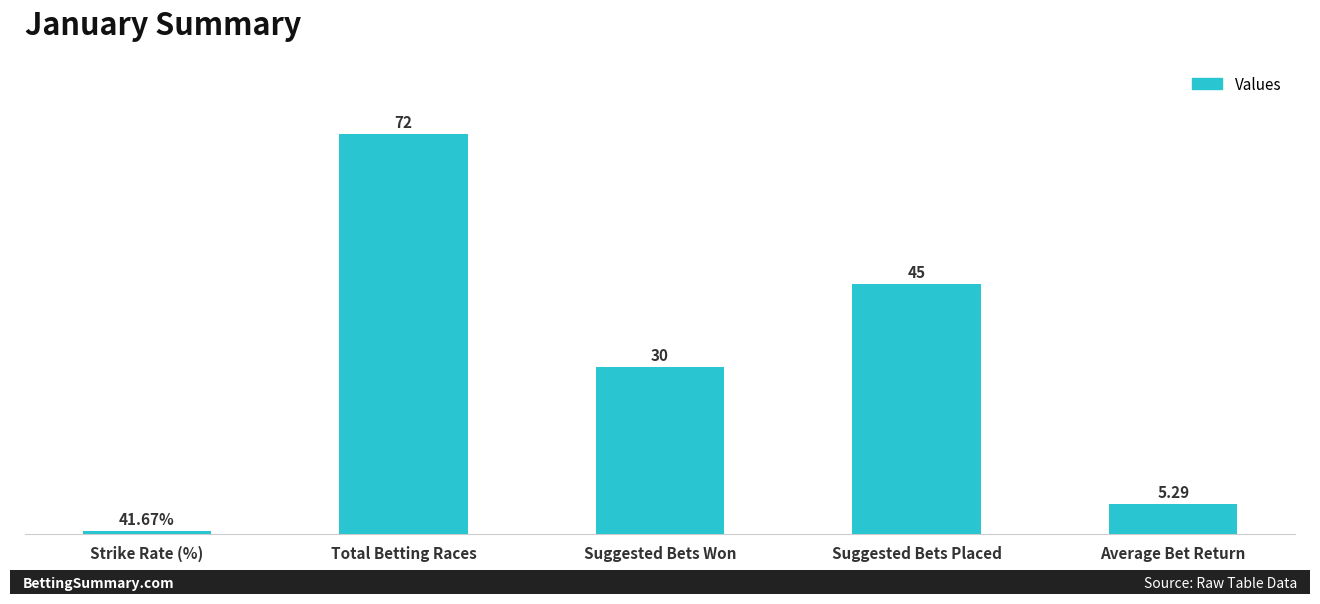

Between Average Bet Return and Strike Rate (%), which is larger?

Average Bet Return